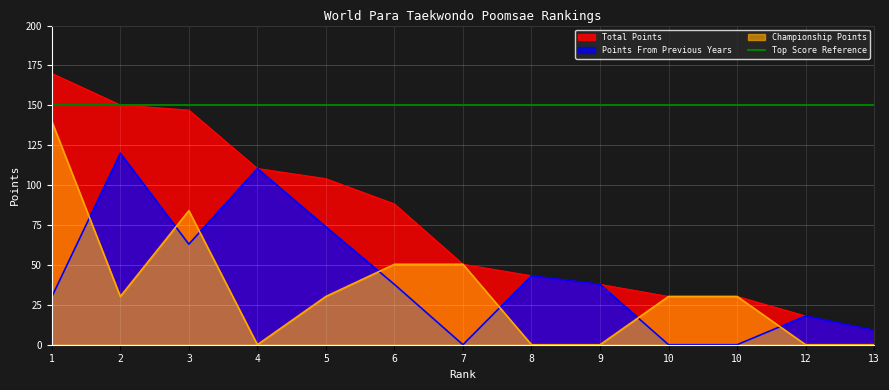

Reading left to right, list all the values displayed in this chart.

Total Points: 170.0	150.2	147.0	110.4	104.0	88.2	50.4	43.2	37.8	30.2	30.2	18.0	9.0
Points From Previous Years: 30.0	120.0	63.0	110.4	73.8	37.8	0.0	43.2	37.8	0.0	0.0	18.0	9.0
Championship Points: 140.0	30.2	84.0	0.0	30.2	50.4	50.4	0.0	0.0	30.2	30.2	0.0	0.0